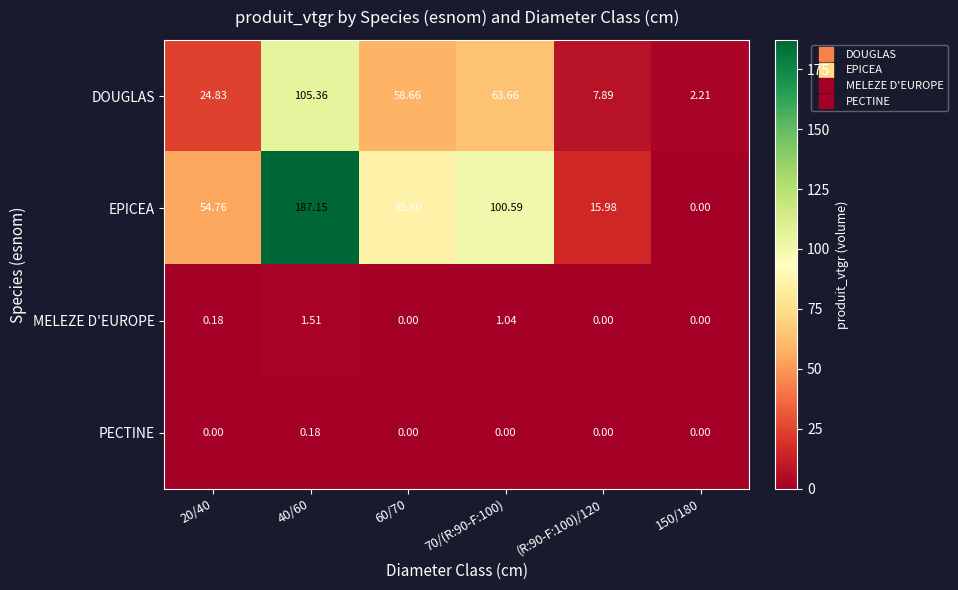

Between 20/40 and 60/70, which series saw the biggest shift?

DOUGLAS